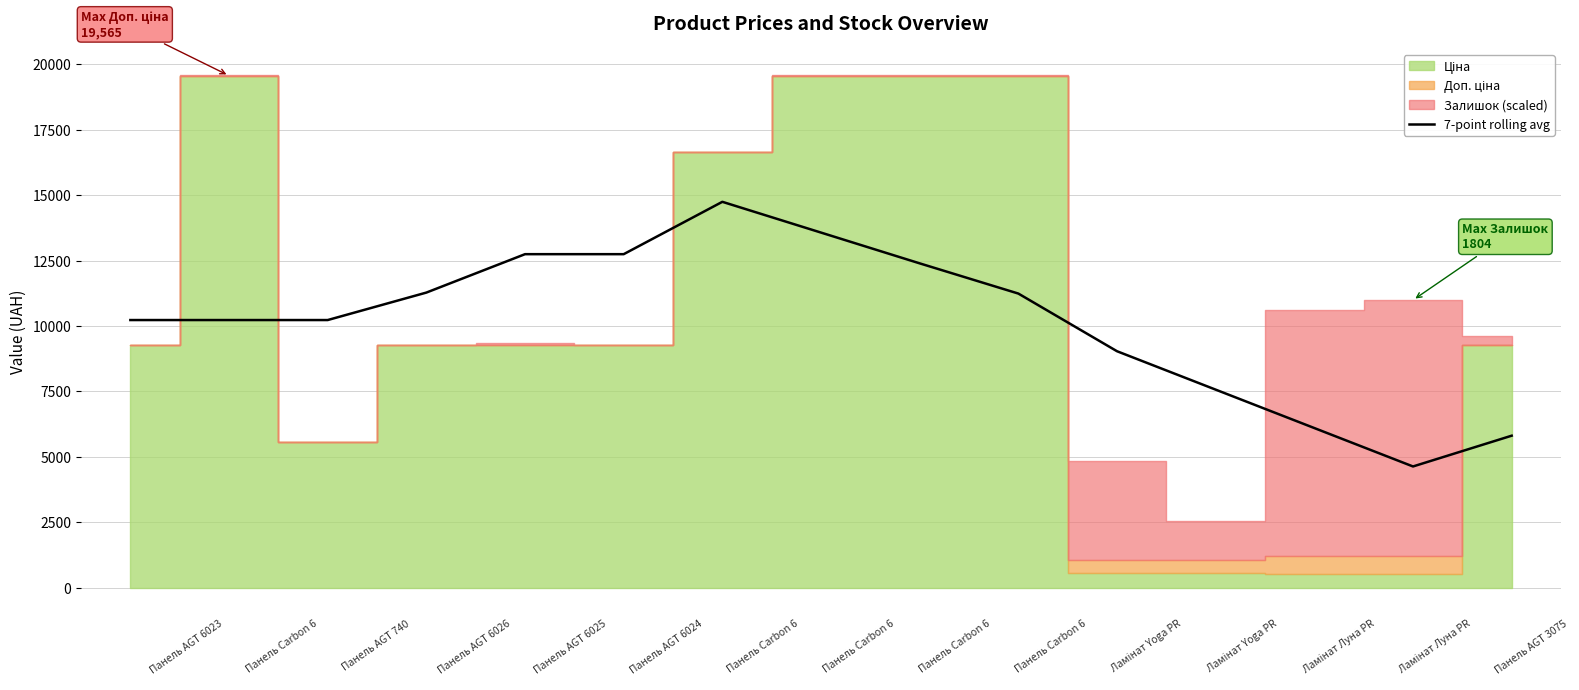

What is the sum of the values at 13 and 4?

15905.2